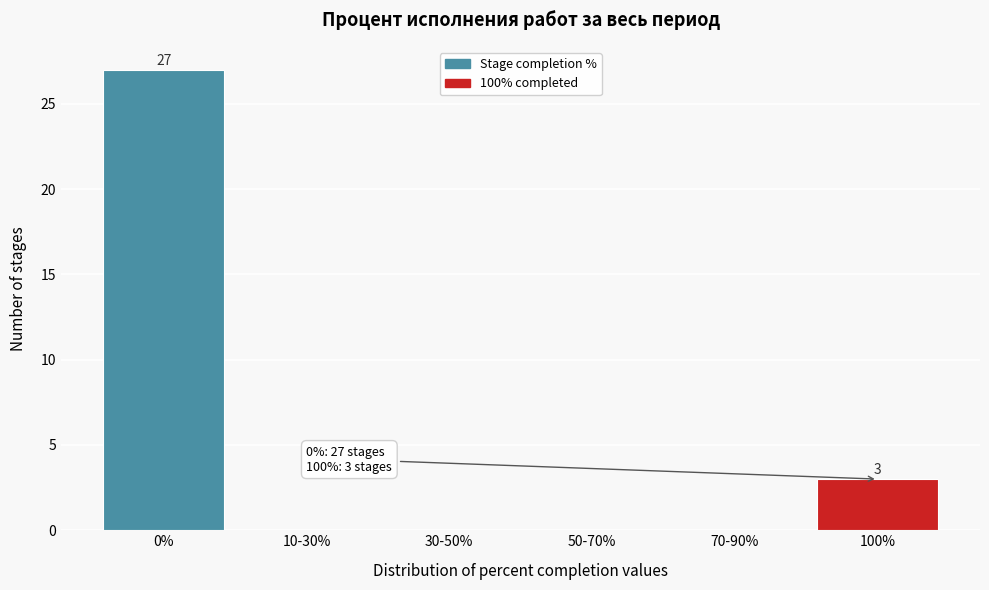

Reading right to left, transcribe all the data shown in this chart.

100%=3	70-90%=0	50-70%=0	30-50%=0	10-30%=0	0%=27